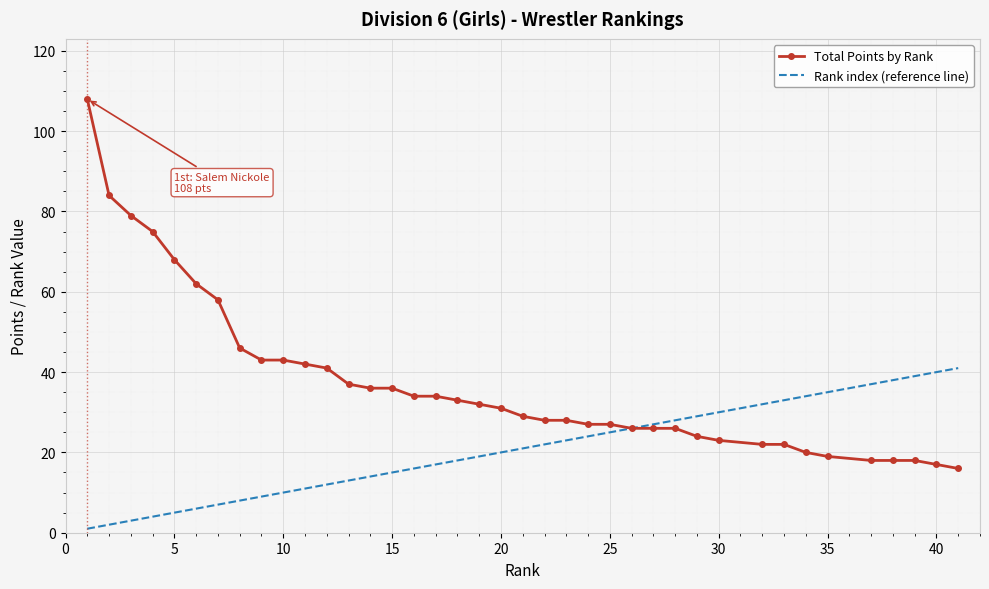

List the series in order of their overall mean, lowest first.

Rank index (reference line), Total Points by Rank